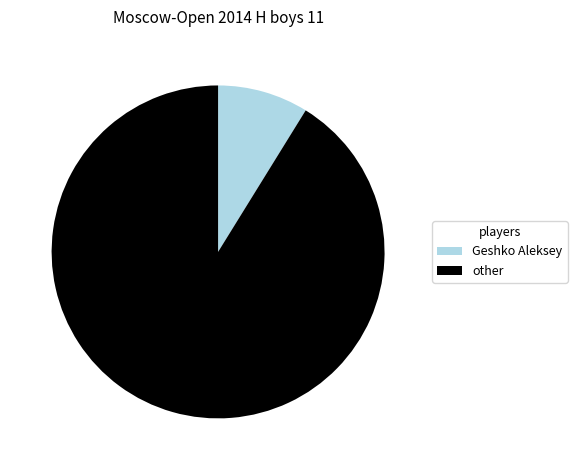

The other slice represents 86% of the pie. True or false?

False